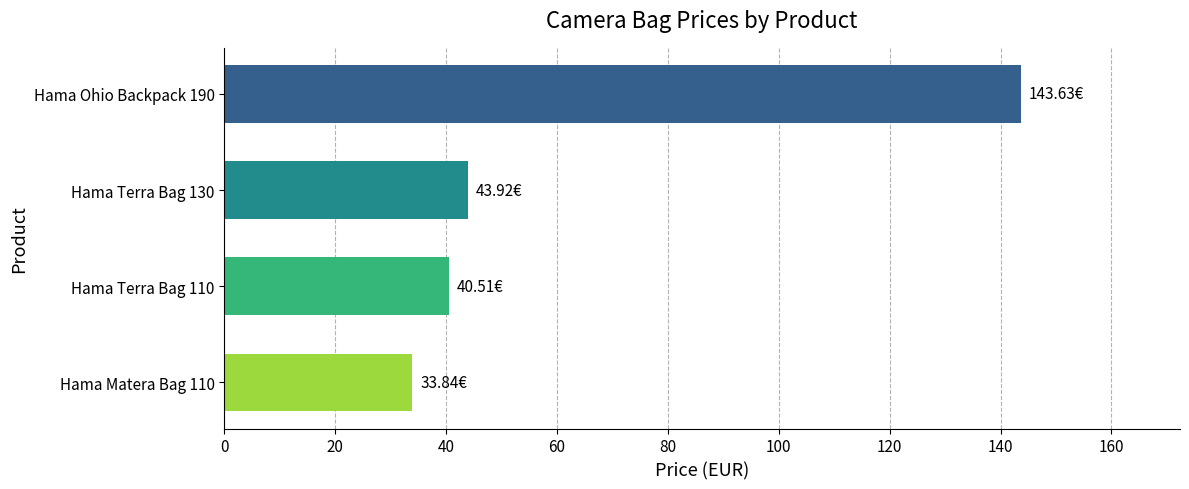

What is the smallest value displayed?

33.8